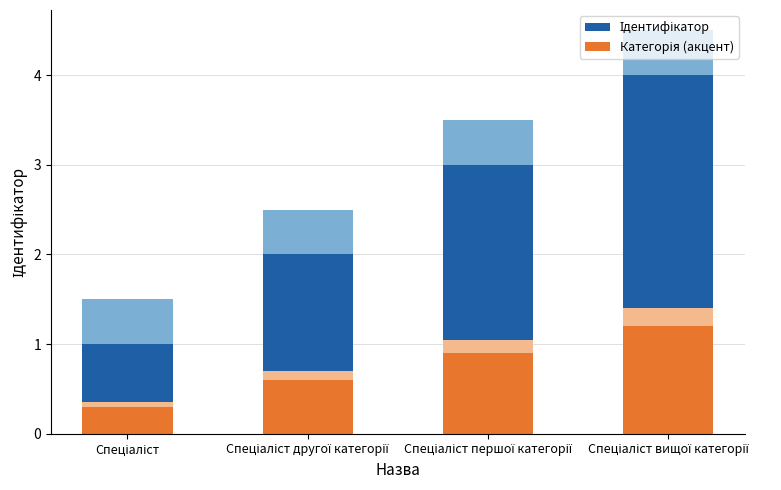

Is the value of Ідентифікатор at Спеціаліст другої категорії greater than the value of Категорія (акцент) at Спеціаліст першої категорії?

Yes